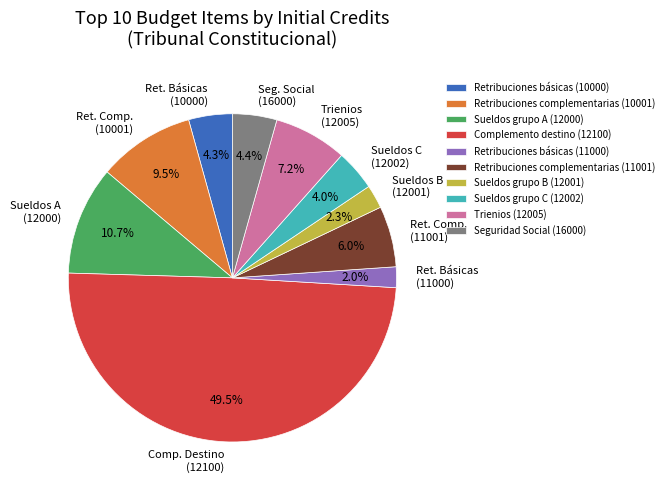

Is Retribuciones básicas (11000) the majority of the pie?

No